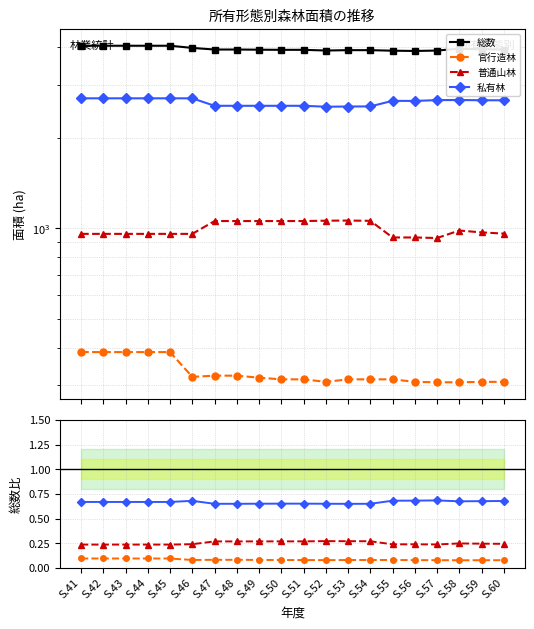

Is this an area chart (filled region under the line)?

No